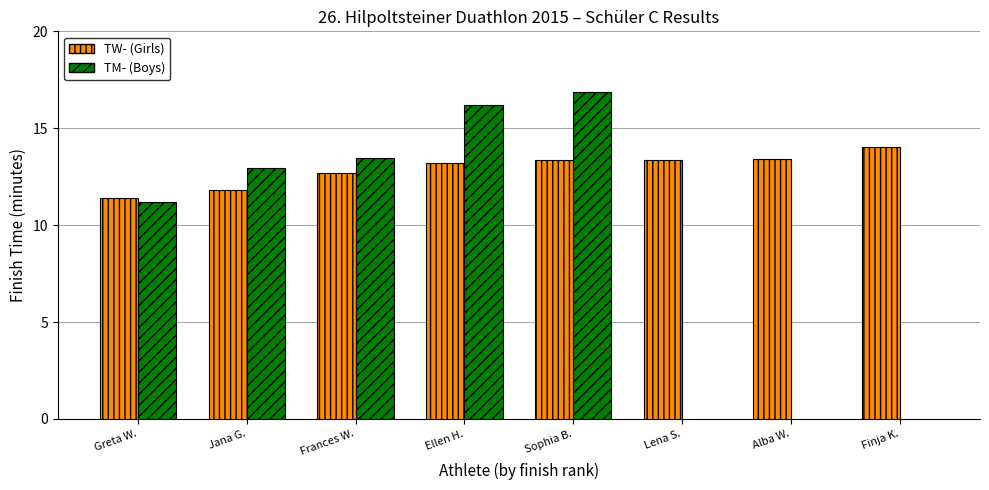

Is the value of TW- (Girls) at Alba W. greater than the value of TM- (Boys) at Jana G.?

Yes